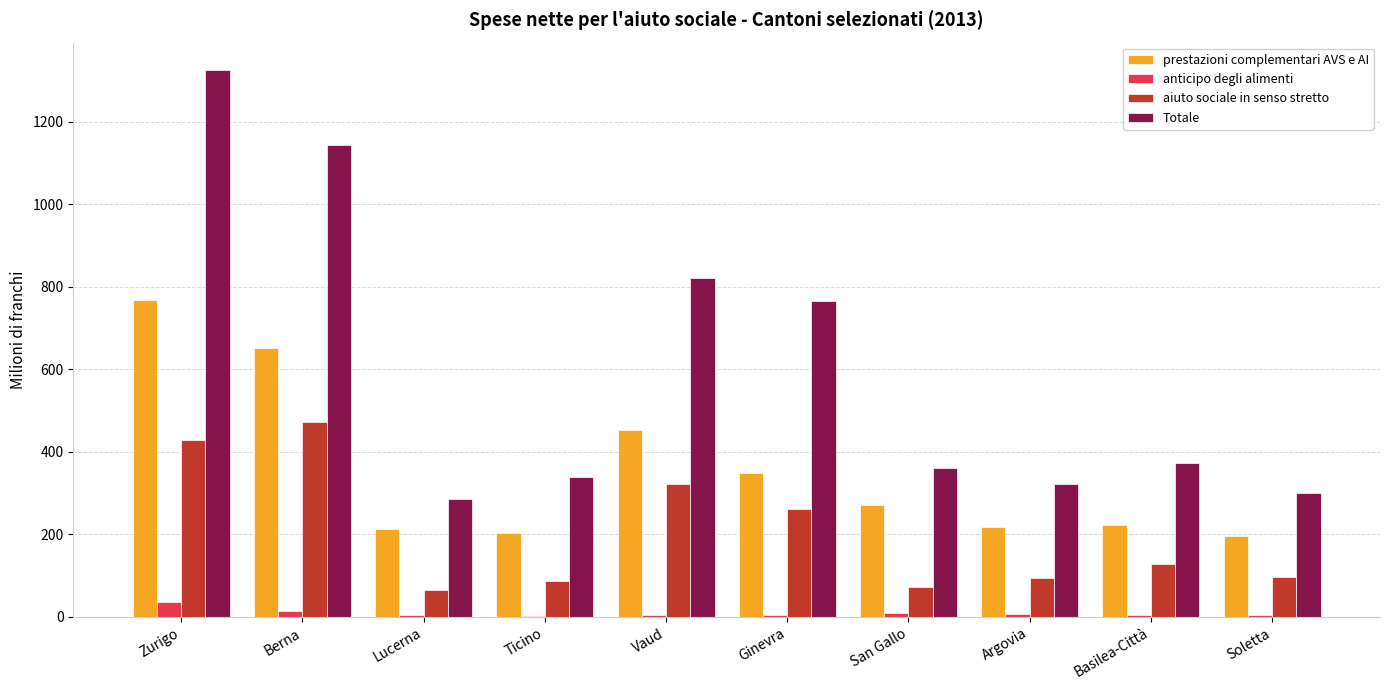

How many data points does each series have?

10